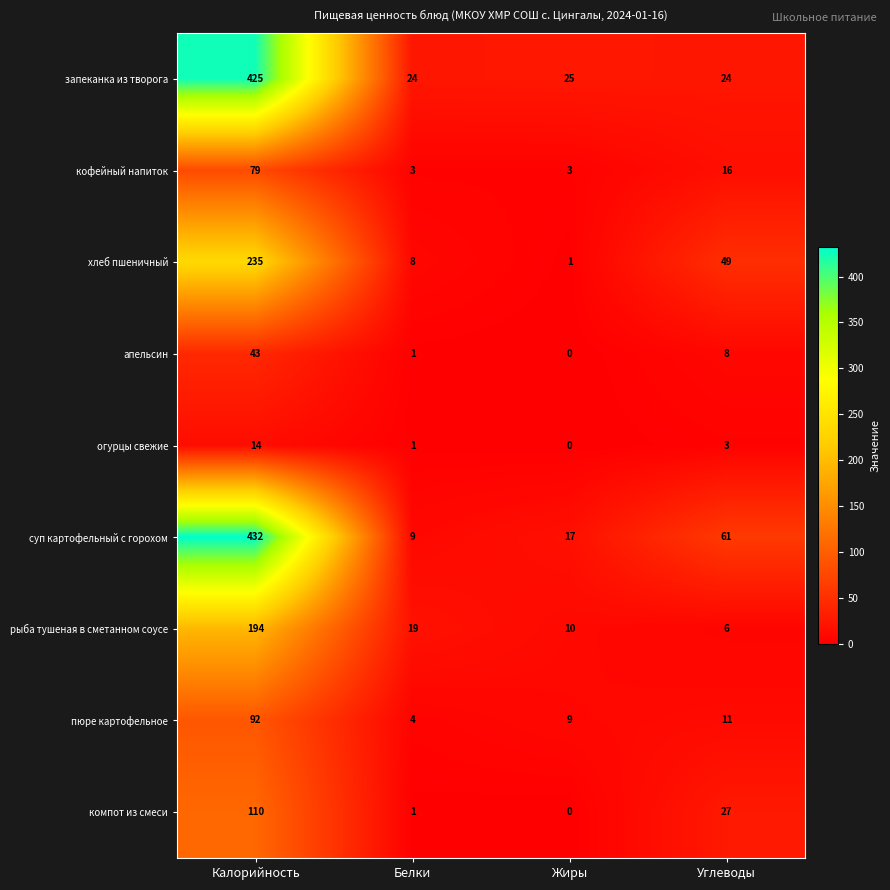

Which series has the largest total across all categories?

суп картофельный с горохом